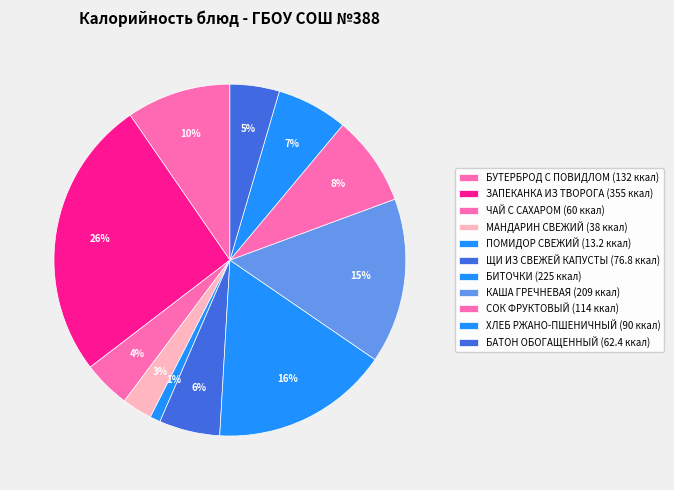

Count the number of slices in the pie.

11